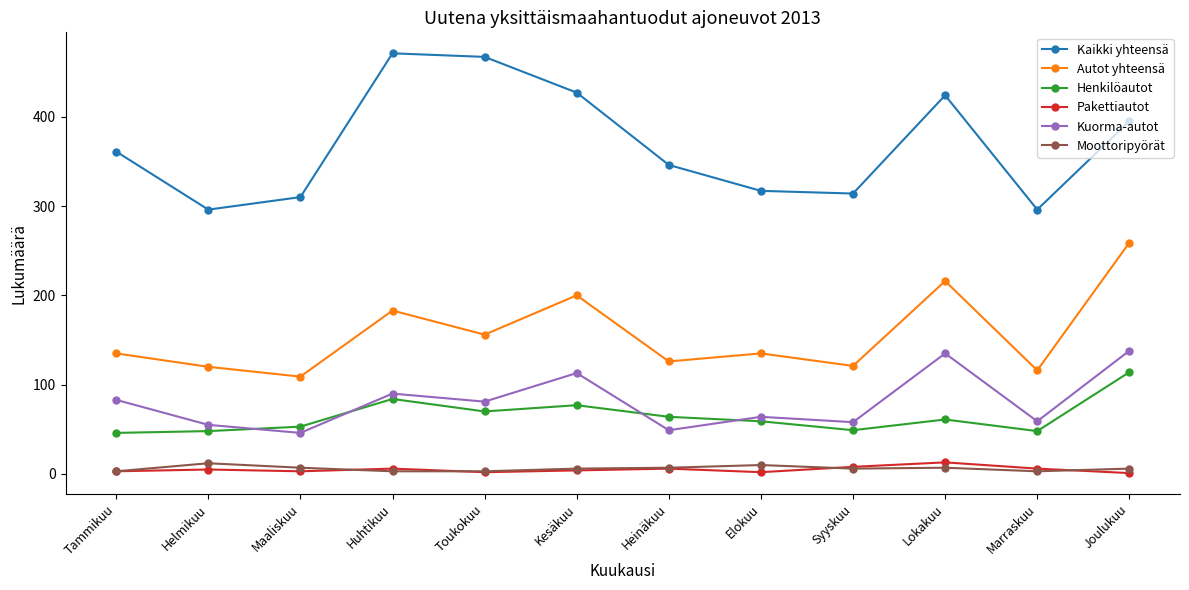

What is the difference between the second highest and second lowest values in the Autot yhteensä series?

100